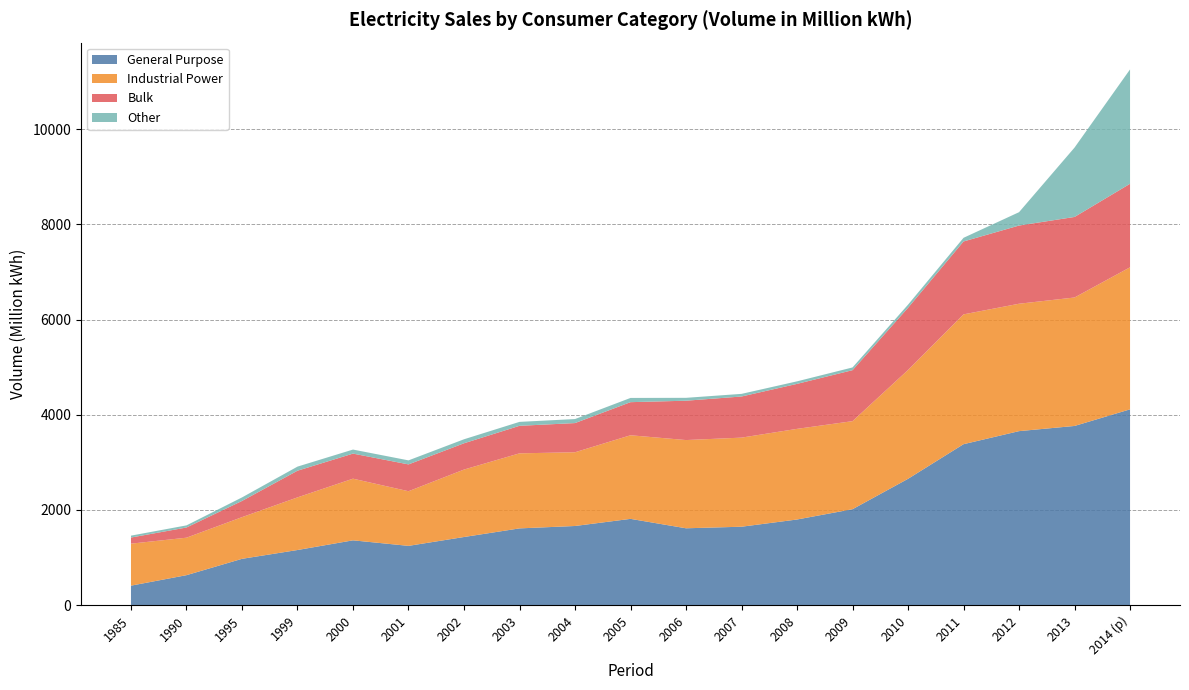

Reading left to right, what are all the values shown in this chart?

General Purpose: 408.7	628.9	972.3	1157.5	1361.0	1244.7	1430.9	1611.9	1662.3	1812.0	1614.0	1646.9	1798.5	2015.1	2653.3	3381.0	3655.2	3764.0	4112.8
Industrial Power: 882.3	787.5	875.7	1105.8	1295.4	1147.9	1417.0	1576.8	1549.1	1756.4	1853.6	1871.8	1904.4	1849.7	2286.8	2727.4	2676.6	2699.0	2984.6
Bulk: 128.5	214.0	340.2	560.5	526.5	563.5	552.2	578.3	613.1	695.4	826.7	864.0	945.0	1071.1	1306.4	1531.7	1642.8	1692.1	1754.6
Other: 40.0	44.8	74.2	86.1	85.0	84.8	84.0	82.6	84.7	88.9	60.6	55.4	53.3	57.4	65.6	76.8	280.6	1457.5	2402.9